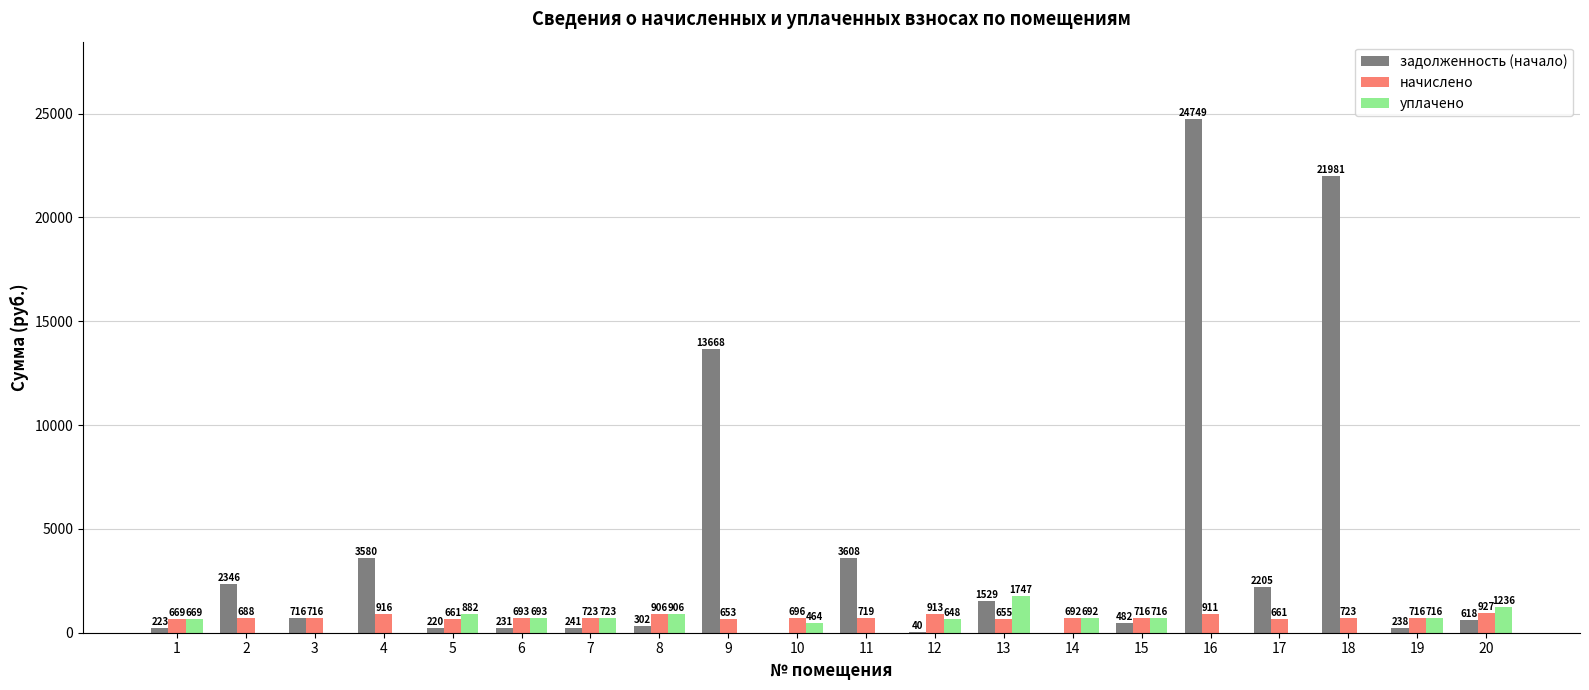

What is the maximum value for задолженность (начало)?

24749.4